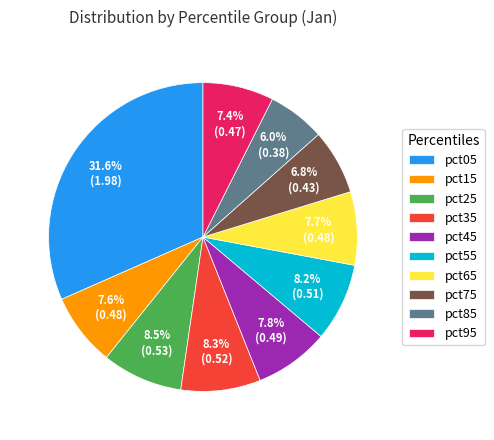

Is the sum of pct95 and pct85 greater than half?

No